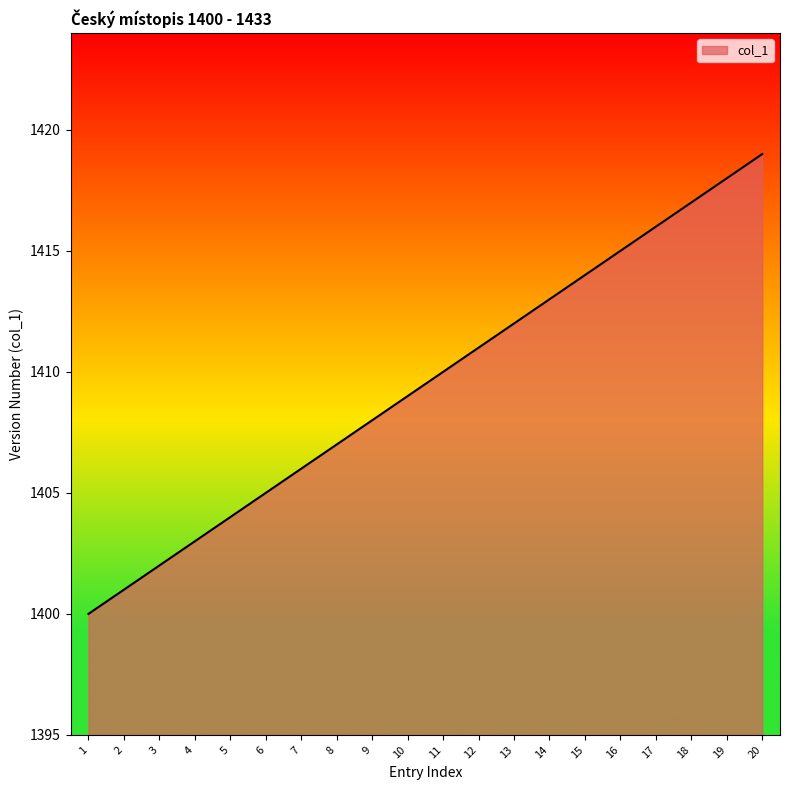

Rank the categories by value from highest to lowest.

20, 19, 18, 17, 16, 15, 14, 13, 12, 11, 10, 9, 8, 7, 6, 5, 4, 3, 2, 1